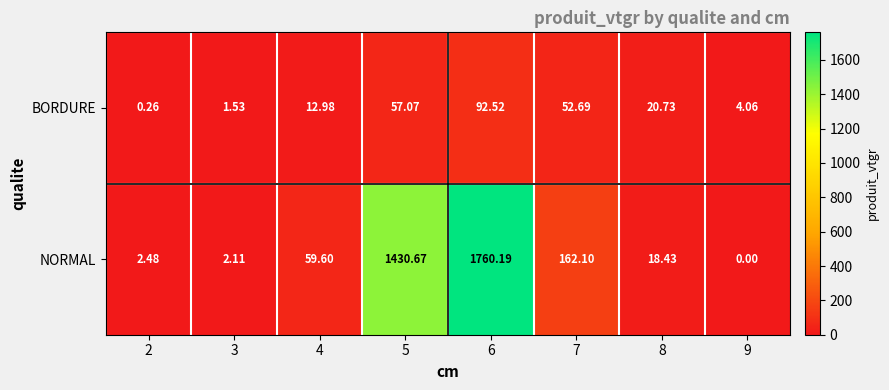

List the series in order of their peak value, lowest first.

BORDURE, NORMAL